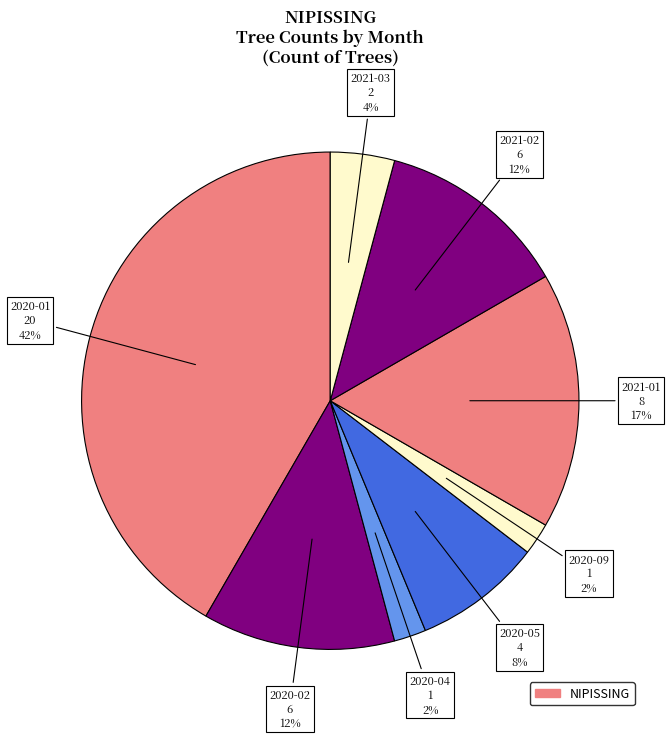

How many slices are in this pie chart?

8